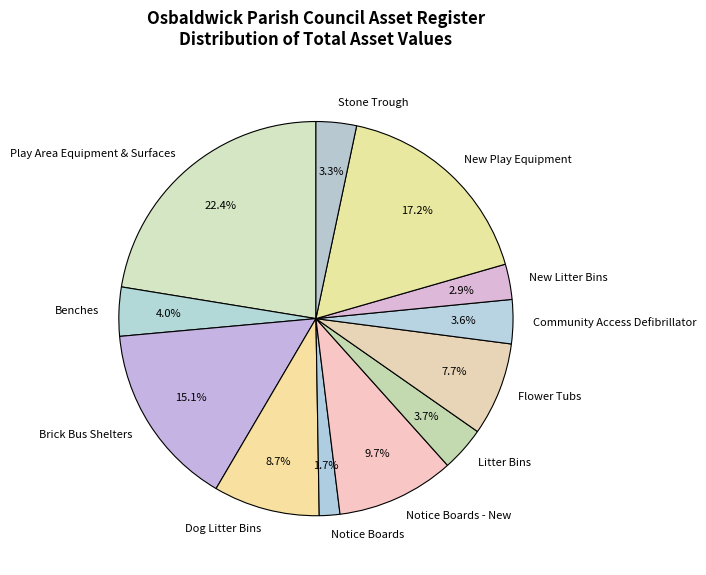

Which has a higher value, Community Access Defibrillator or New Litter Bins?

Community Access Defibrillator